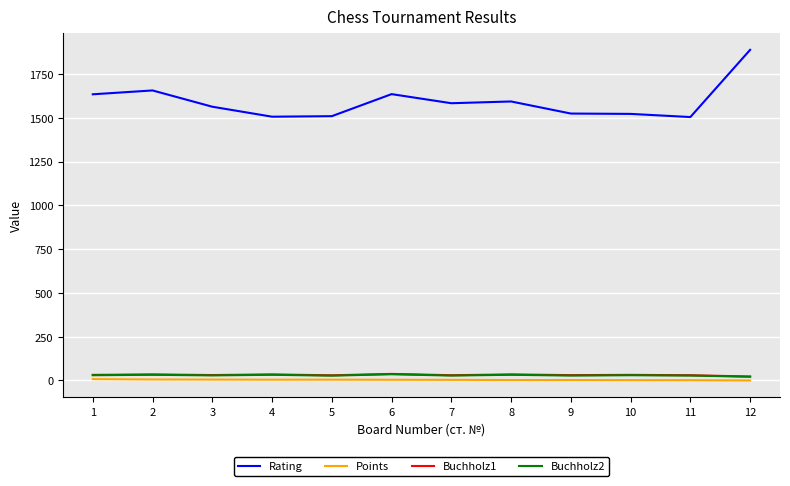

What is the difference between the highest and lowest values at 3?

1559.0